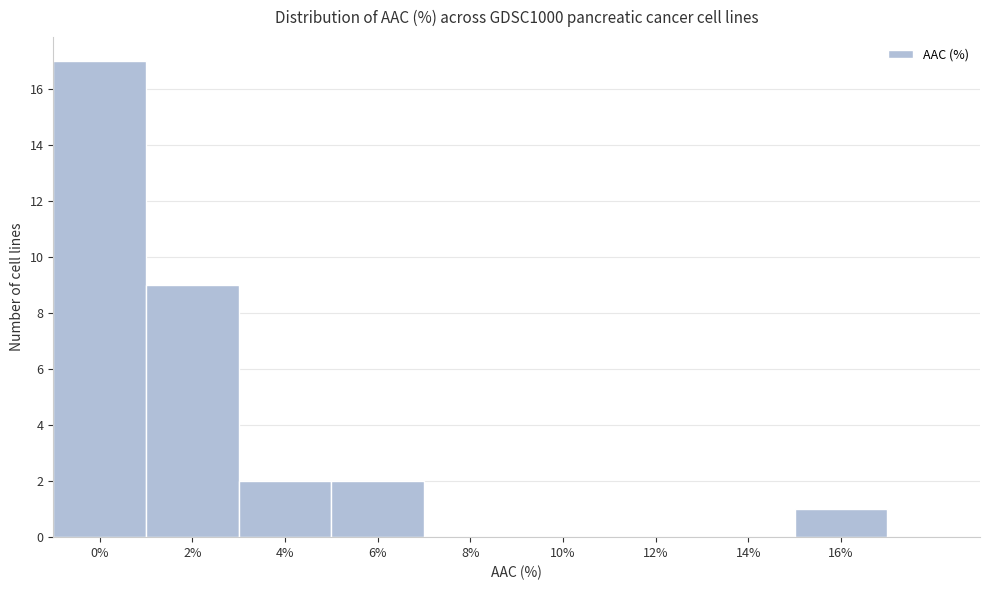

Reading left to right, what are all the values shown in this chart?

0%=17	2%=9	4%=2	6%=2	8%=0	10%=0	12%=0	14%=0	16%=1